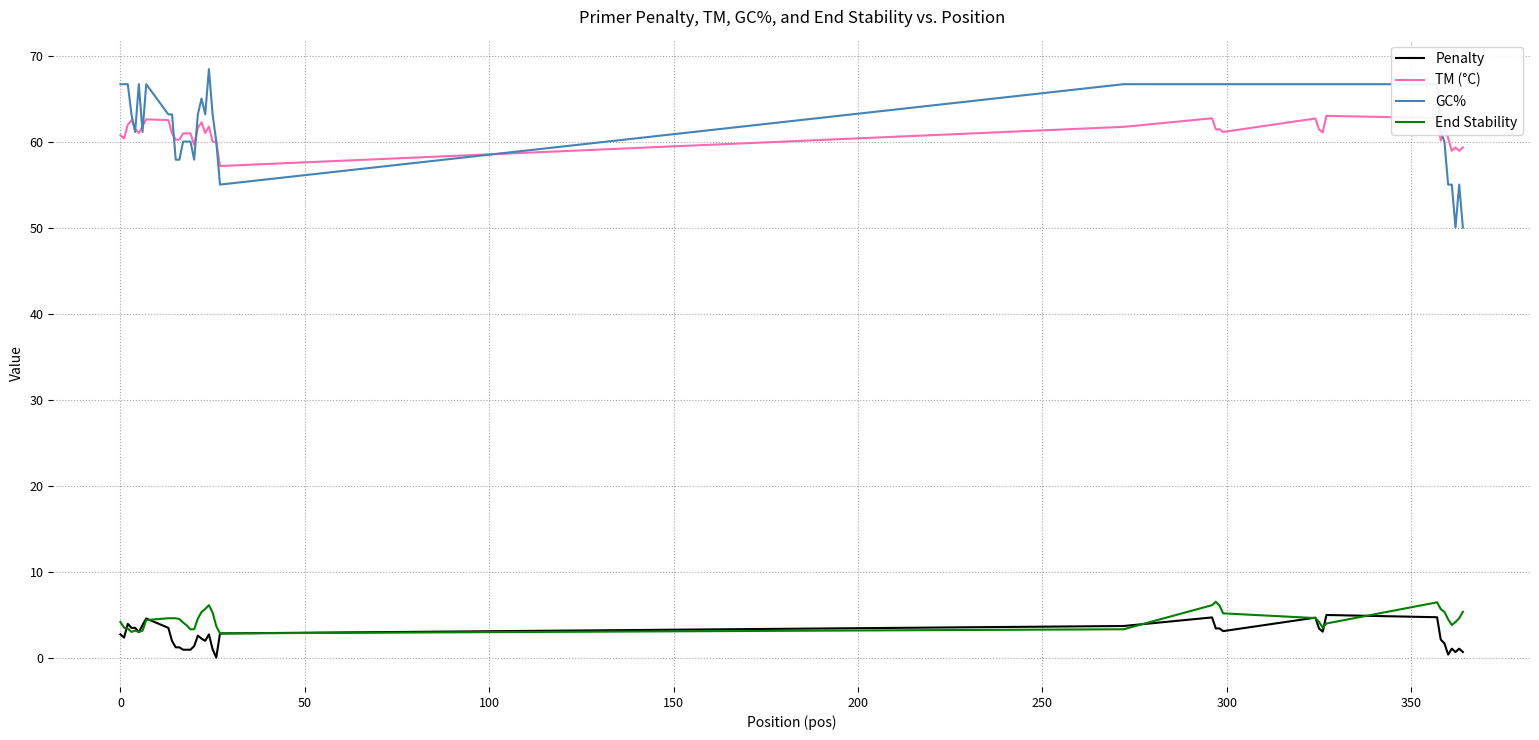

What is the greatest value displayed?

68.4